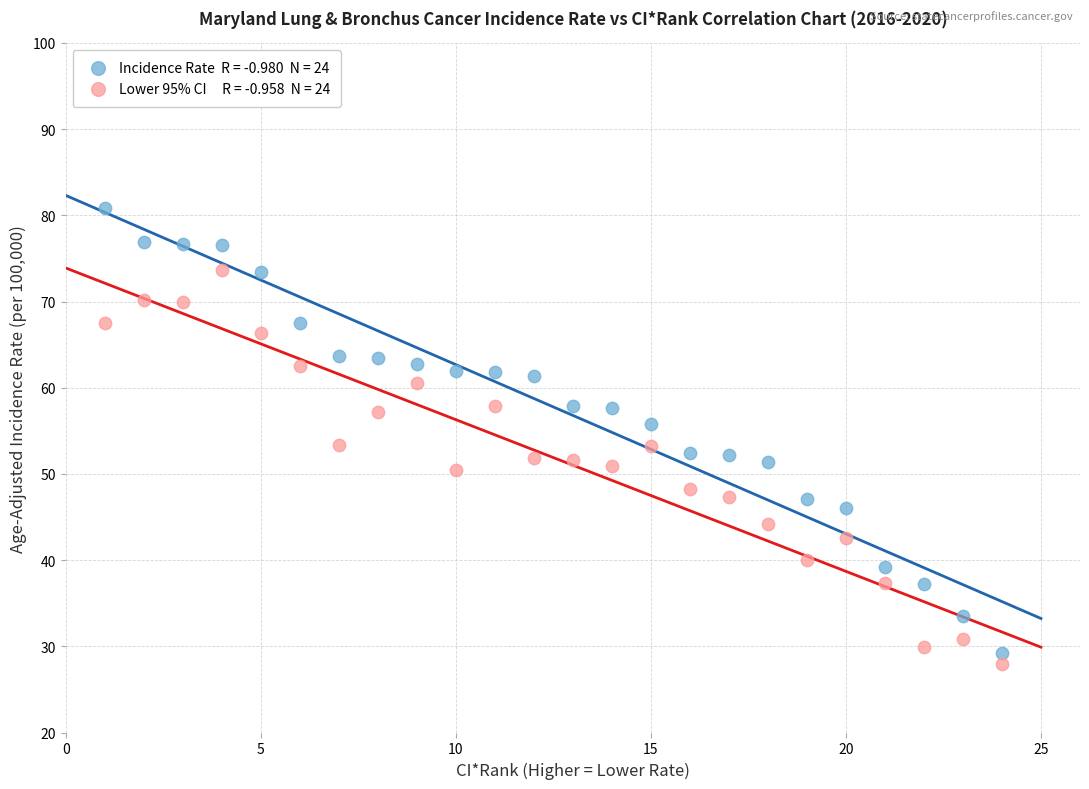

Across all data points, what is the range of Y values (max minus min)?

52.9